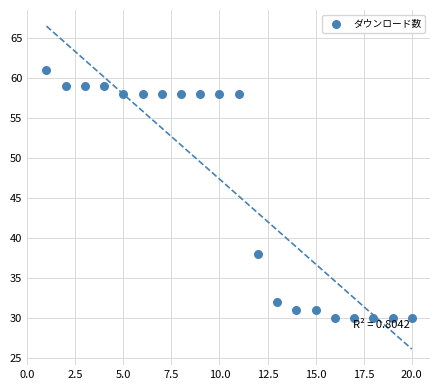

What Y value in the scatter plot is closest to 45?

38